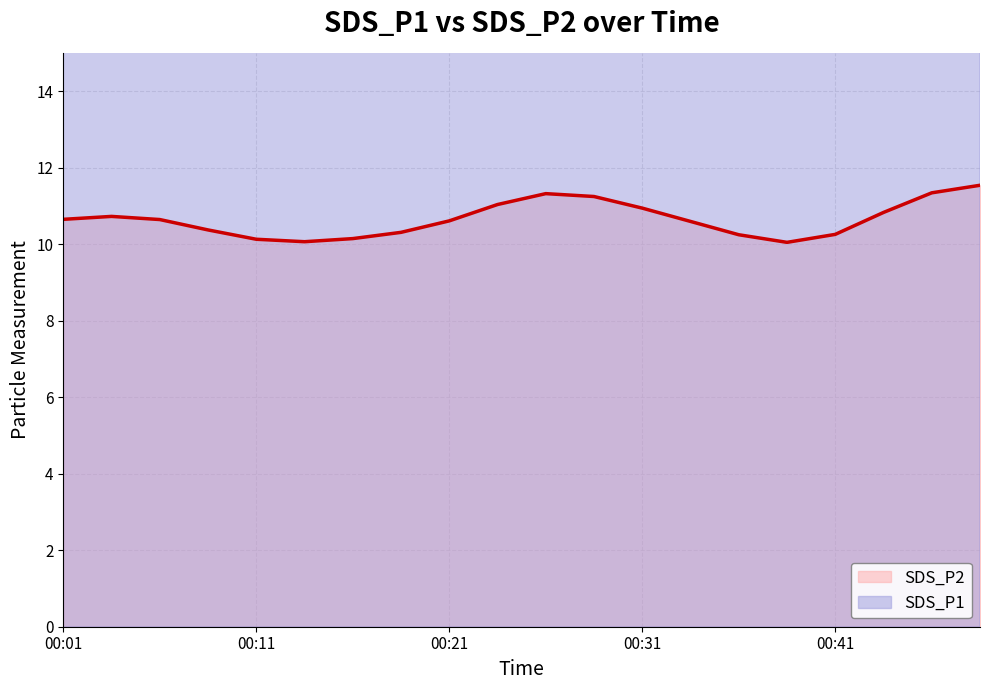

Is it true that SDS_P2 equals 10.6 at 00:21?

True